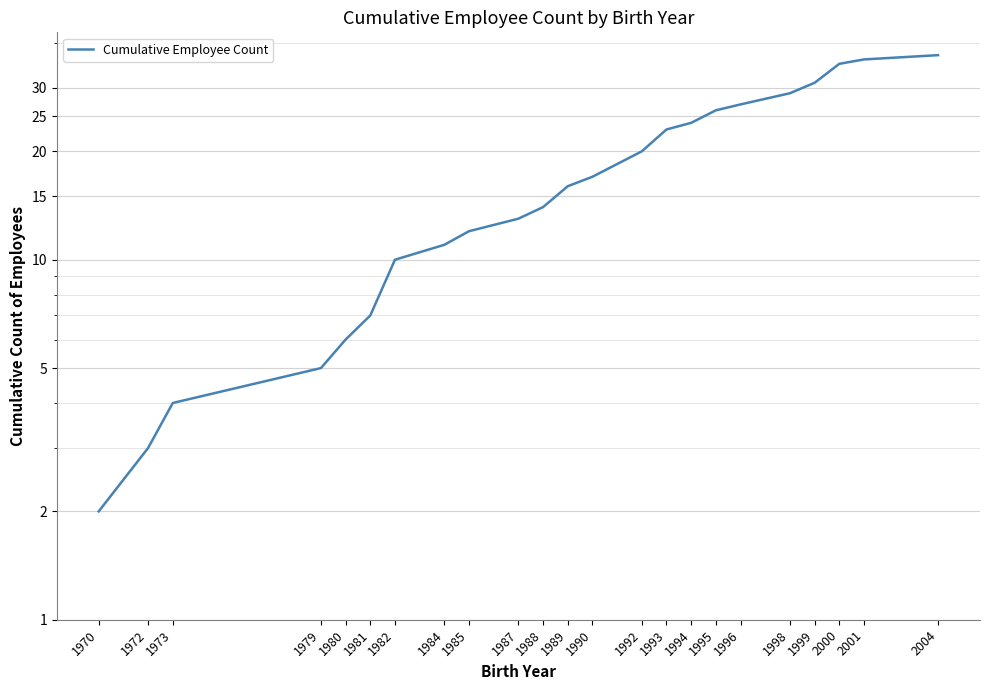

What is the value of the 19th point from the left?

29